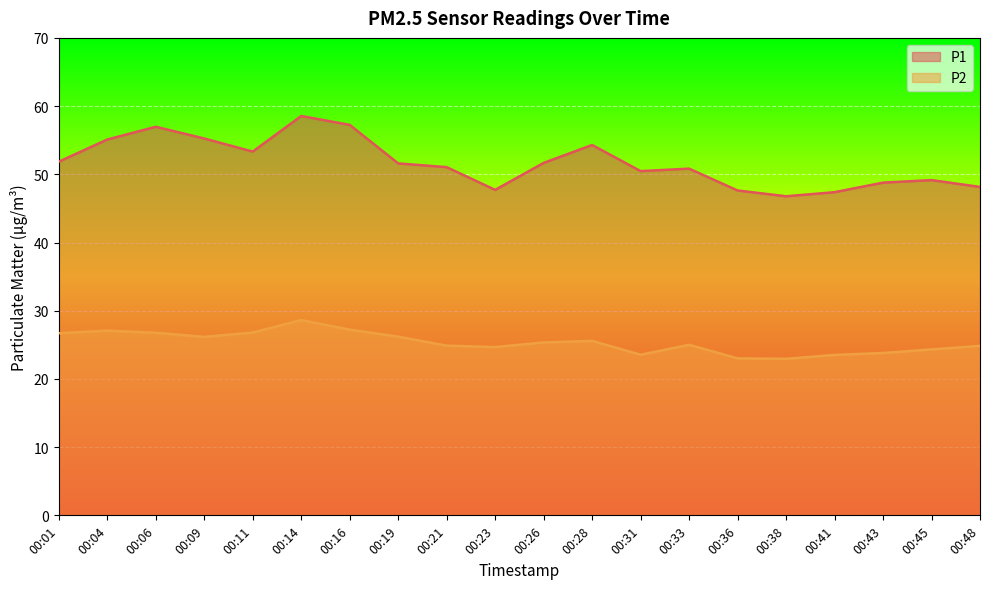

At which category does the chart reach its peak across all series?

00:14